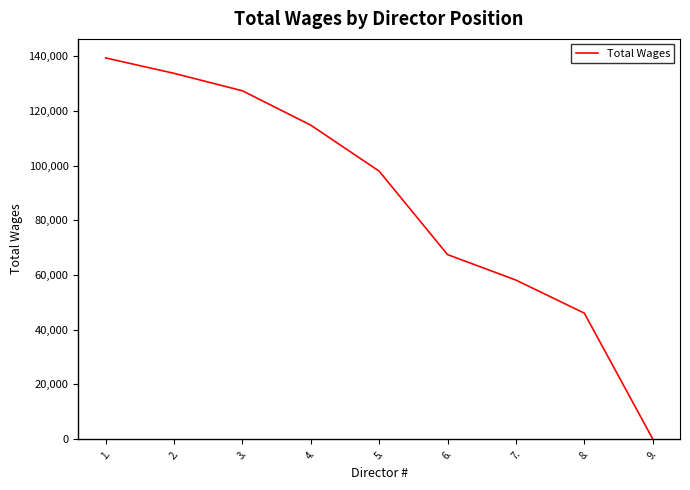

True or false: the data has more than 2 interior local peaks.

False